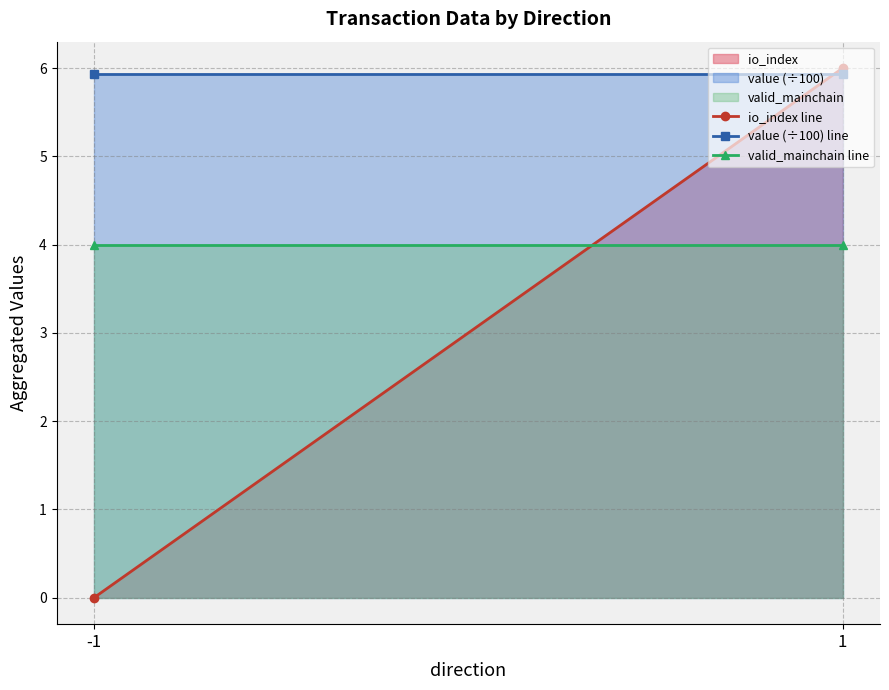

List the series in order of their overall mean, highest first.

value (÷100), valid_mainchain, io_index